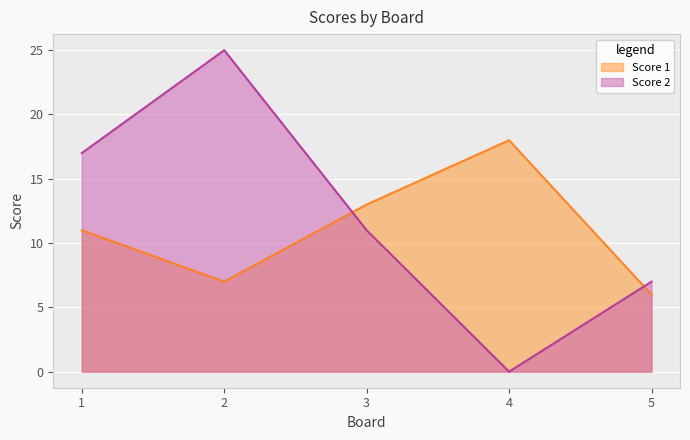

What is the value of the Score 2 point at the 1st from the left?

17